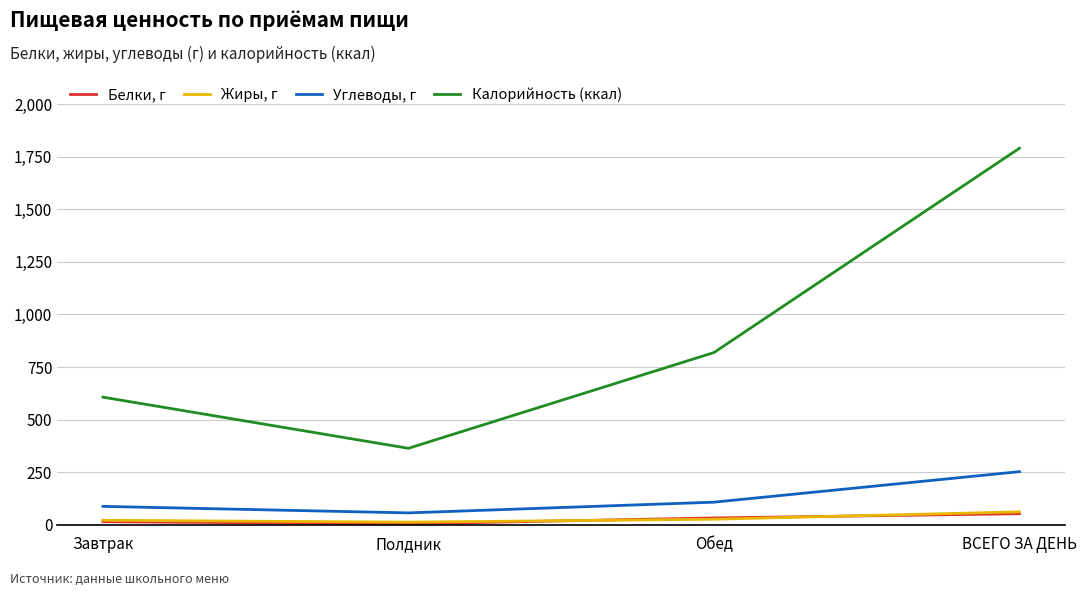

True or false: Калорийность (ккал) and Углеводы, г cross at least once.

False